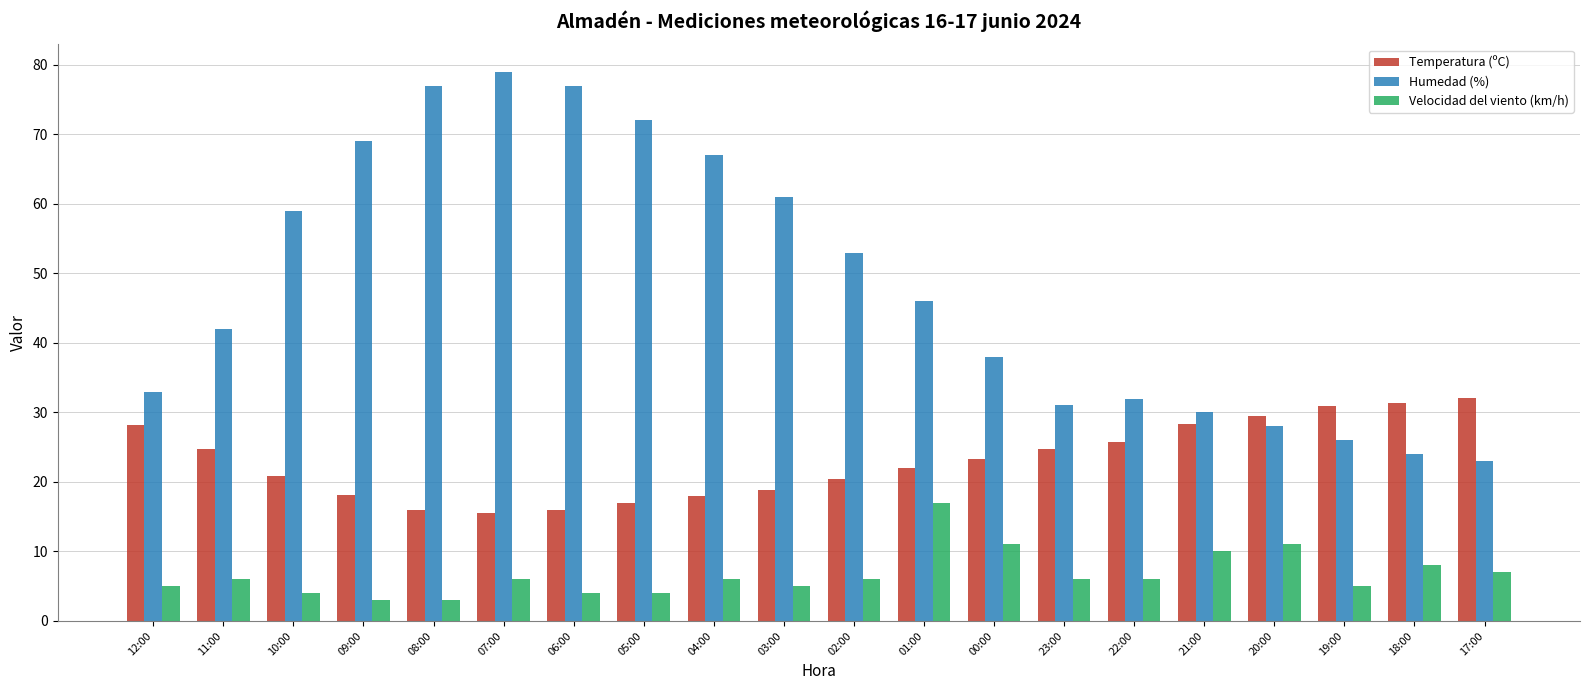

What is the value of the Humedad (%) bar at the 12th from the left?

46.0